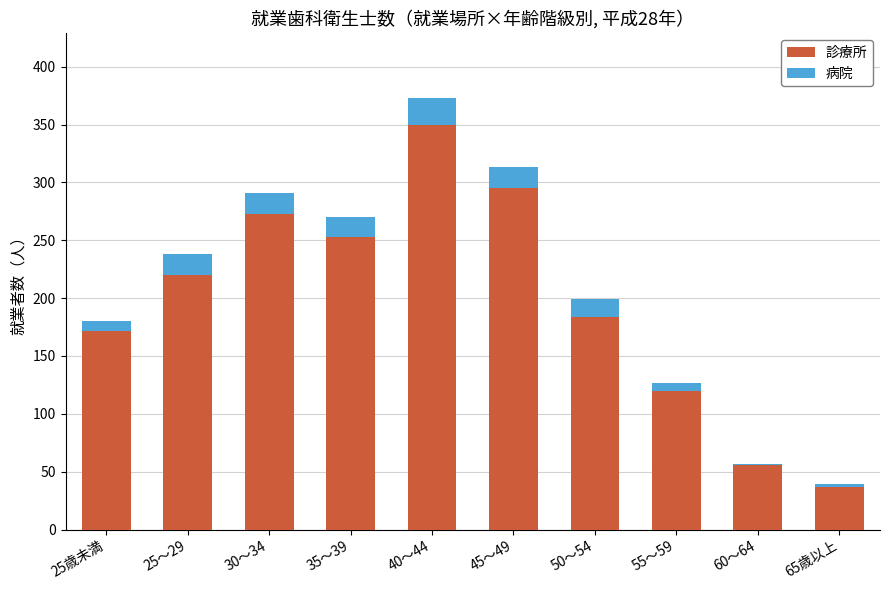

Reading left to right, transcribe the values for 診療所.

25歳未満=172	25～29=220	30～34=273	35～39=253	40～44=350	45～49=295	50～54=184	55～59=120	60～64=56	65歳以上=37